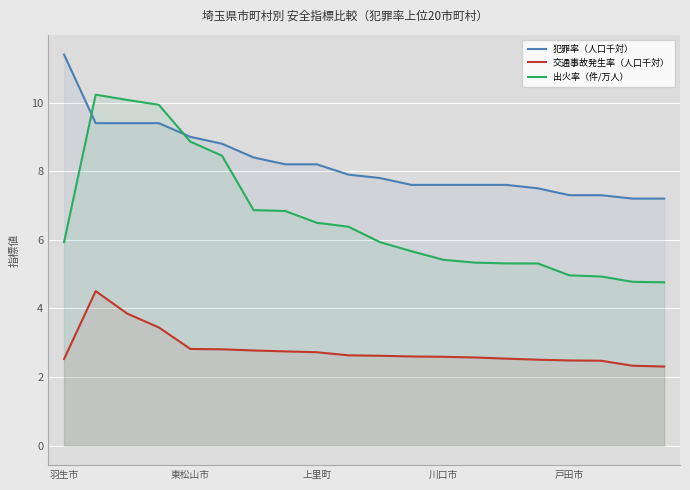

How many lines are shown in the chart?

3